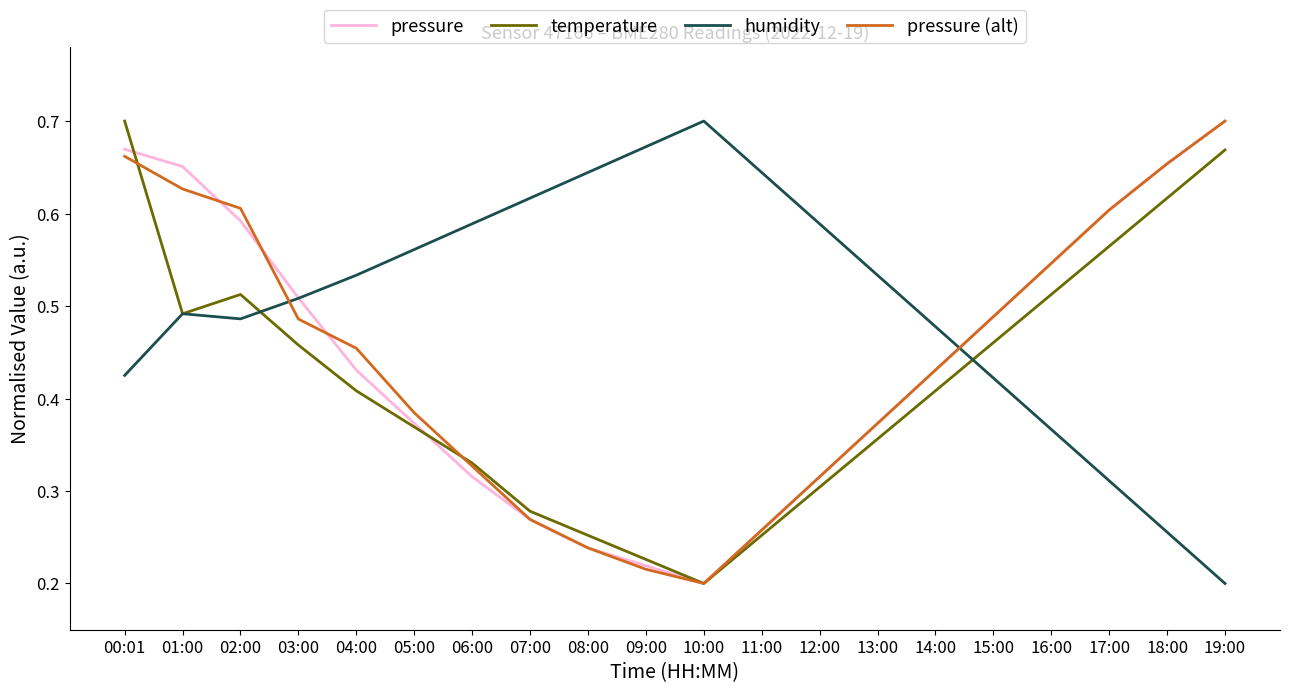

What position from the left is 03:00?

4